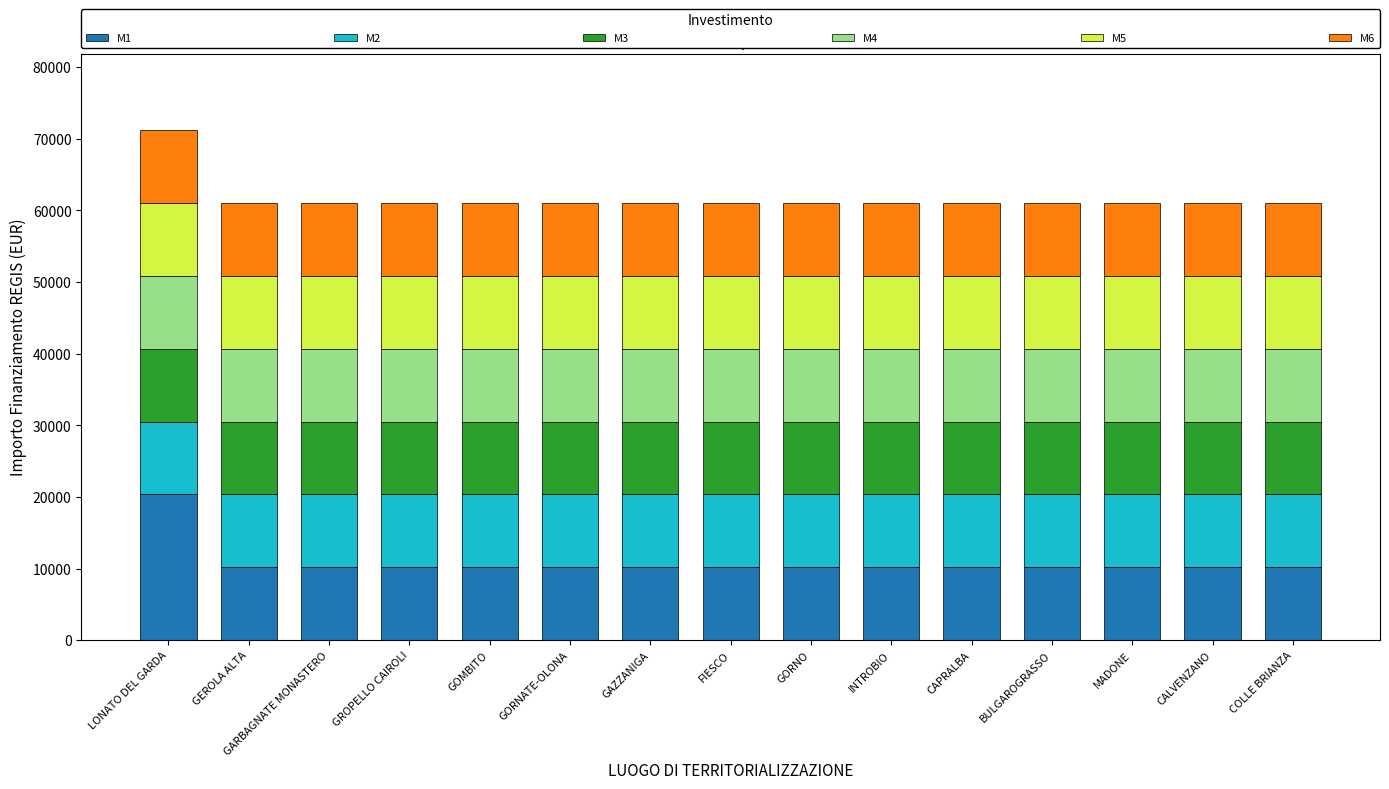

What is the difference between the maximum and minimum values in the M1 series?

10172